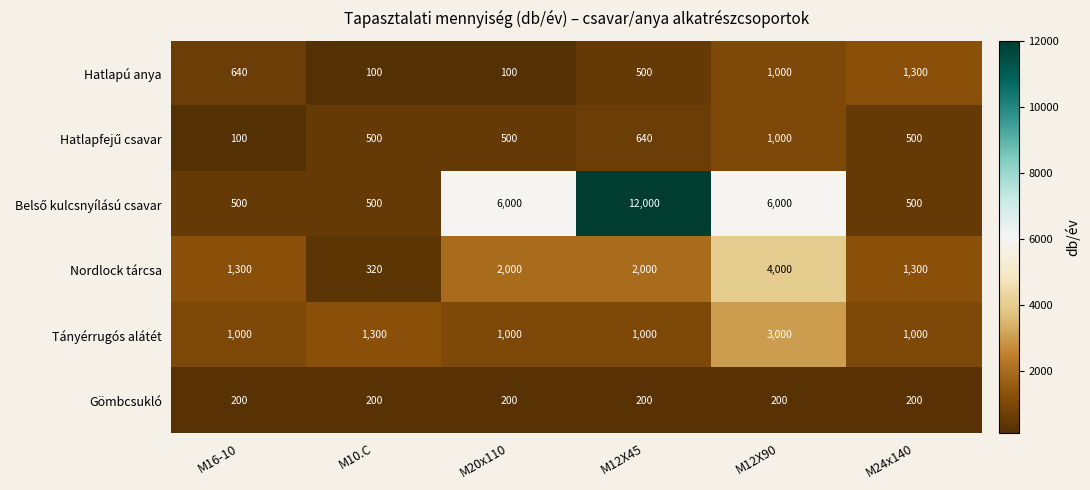

What is the difference between the Hatlapú anya values at M20x110 and M24x140?

1200